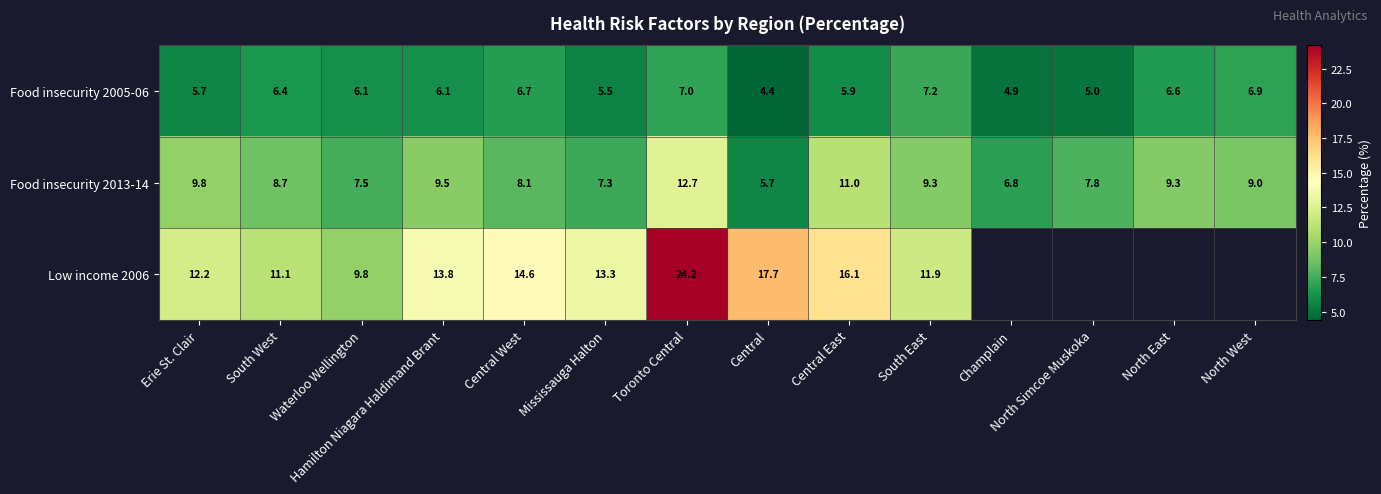

At which label is Food insecurity 2005-06 closest to 5?

North Simcoe Muskoka